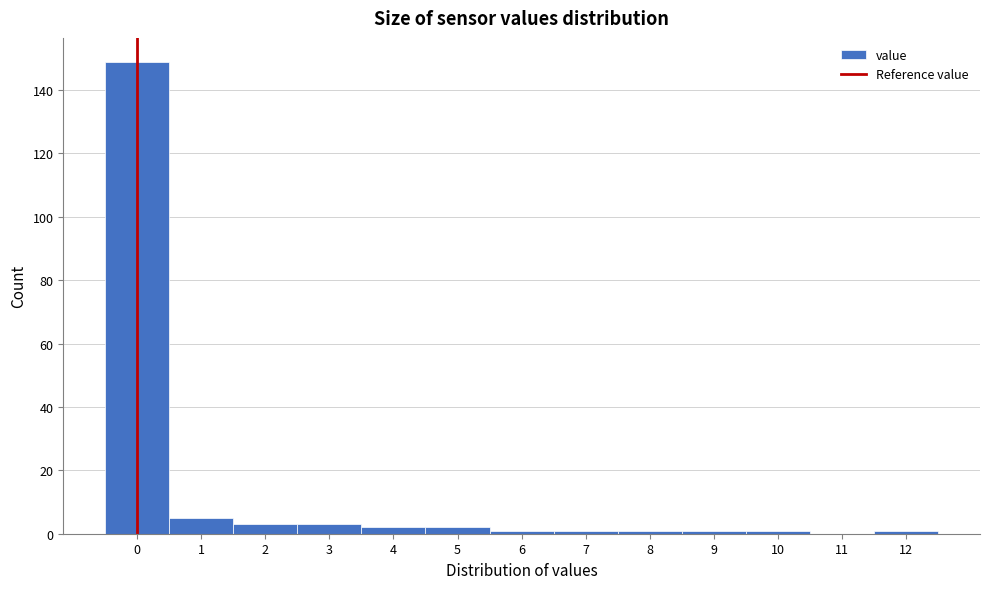

How tall is the bar that spans 3.5 to 4.5 on the x-axis? The values are not printed on the chart, so give them approximately, as read against the axis.

2